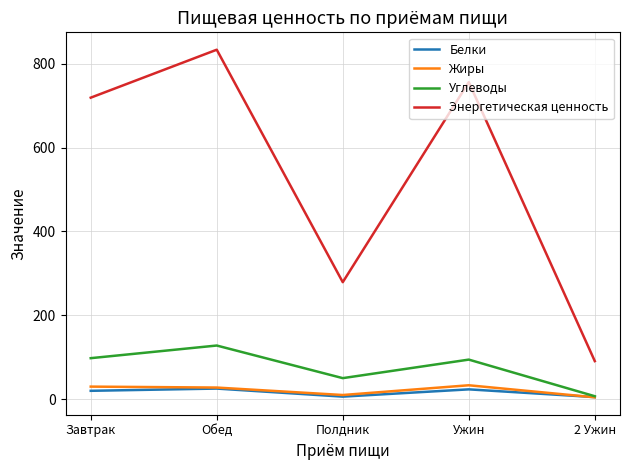

Between Завтрак and Ужин, which series saw the biggest shift?

Энергетическая ценность